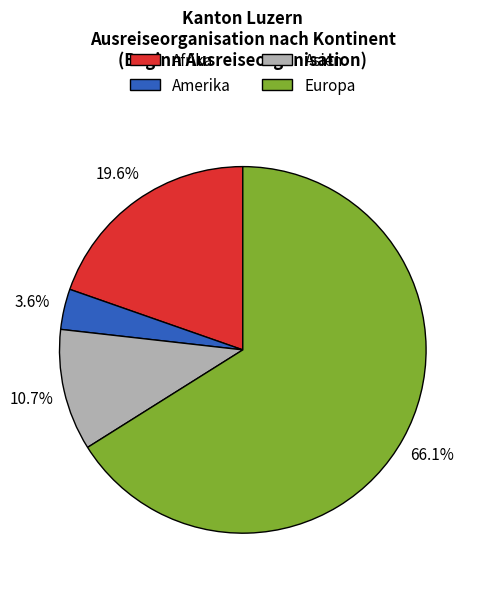

Is there any slice that represents more than half of the pie?

Yes